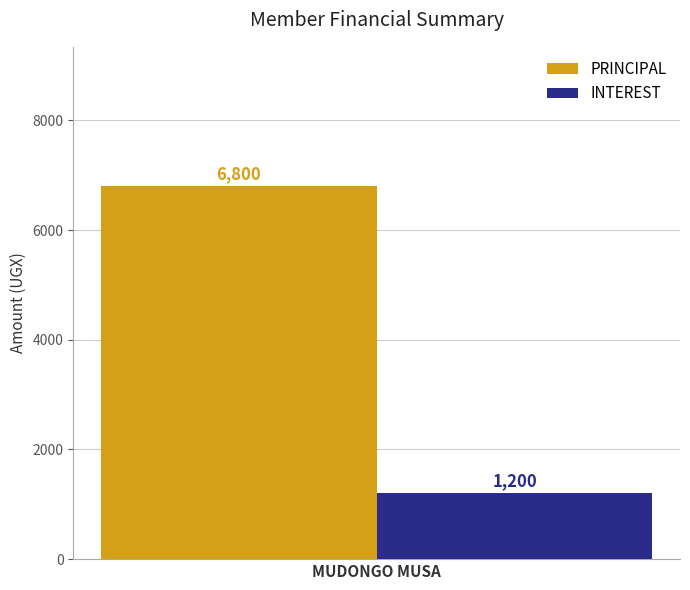

Reading left to right, list all the values displayed in this chart.

PRINCIPAL: 6800
INTEREST: 1200